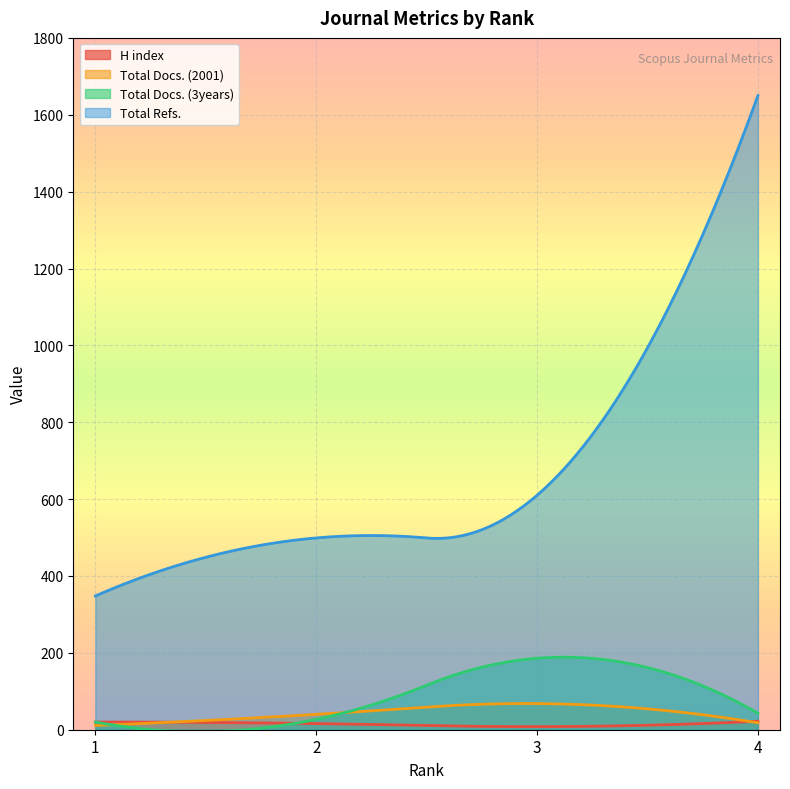

At which label is Total Refs. closest to 999?

3